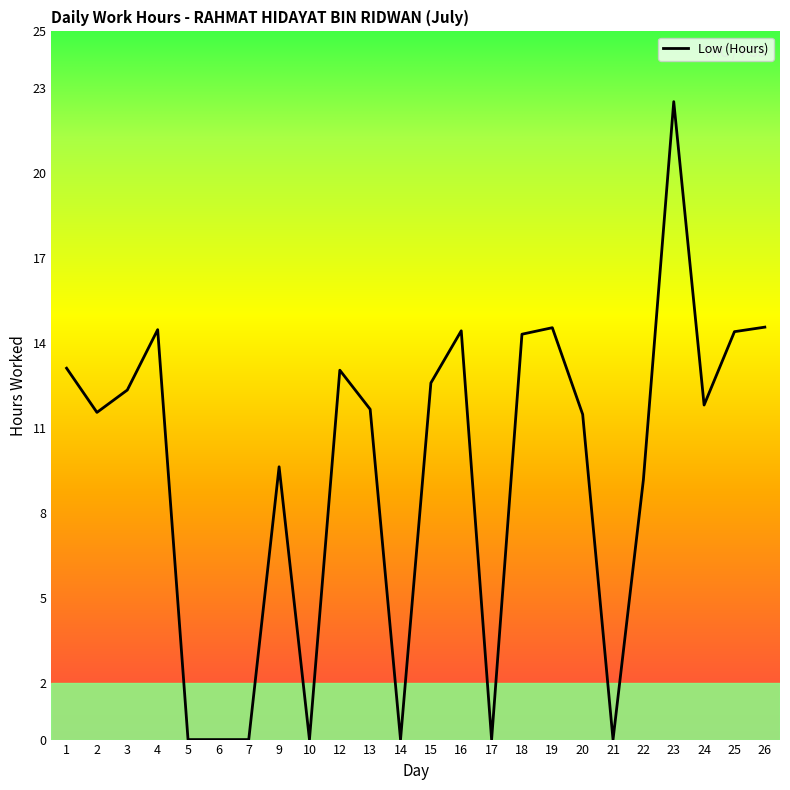

The value at 7 is -9.9. True or false?

False